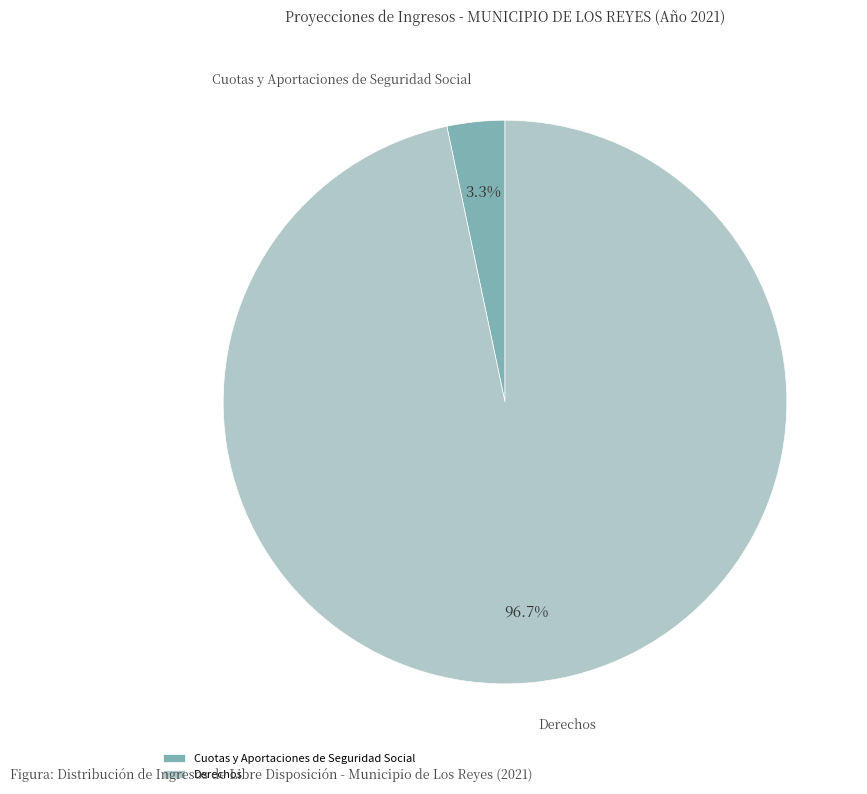

Which slice is the largest?

Derechos